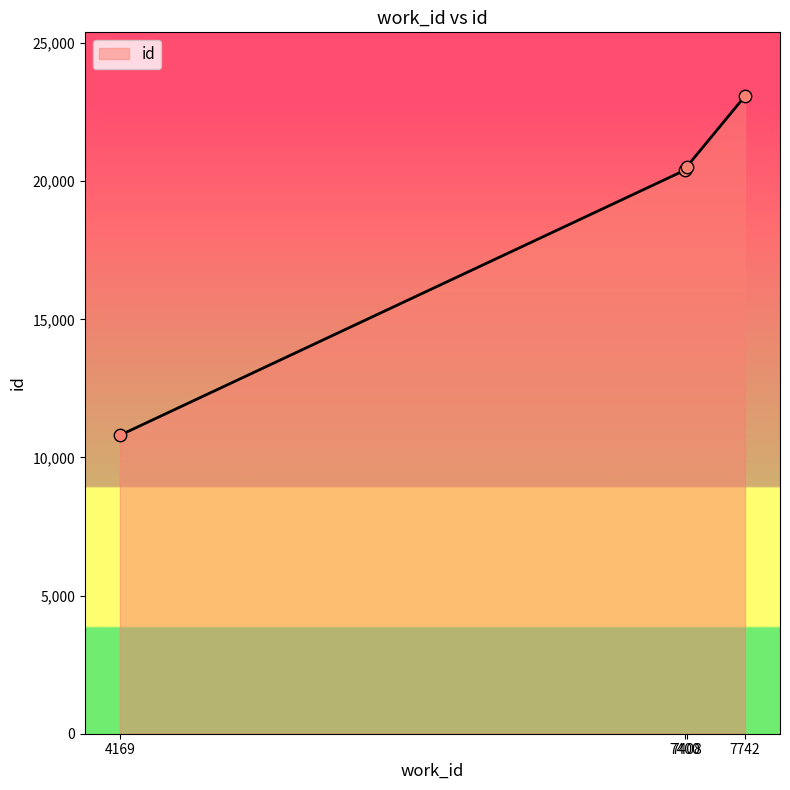

What is the ratio of the value at 7742 to the value at 7400?

1.1